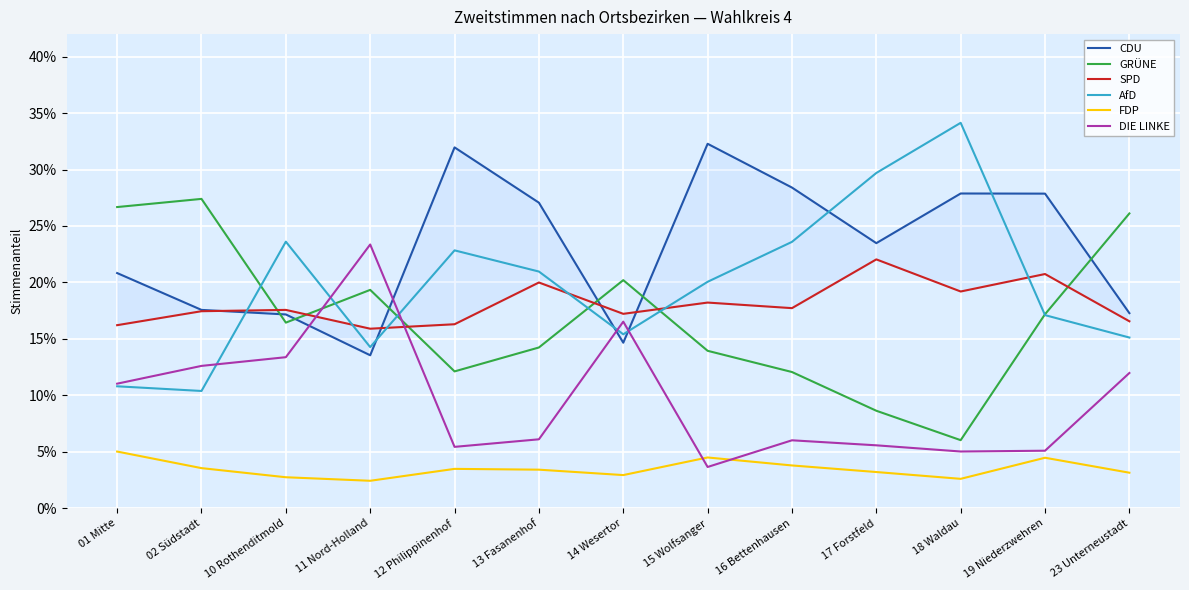

The AfD series shows 0.3 at 16 Bettenhausen. True or false?

False